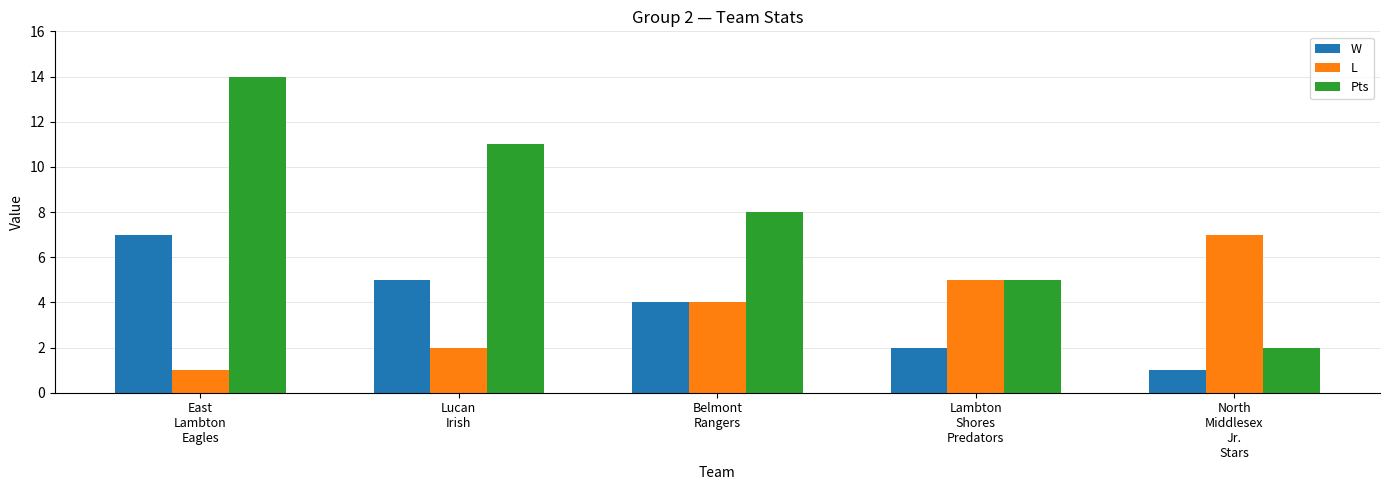

What is the maximum value shown in the chart?

14